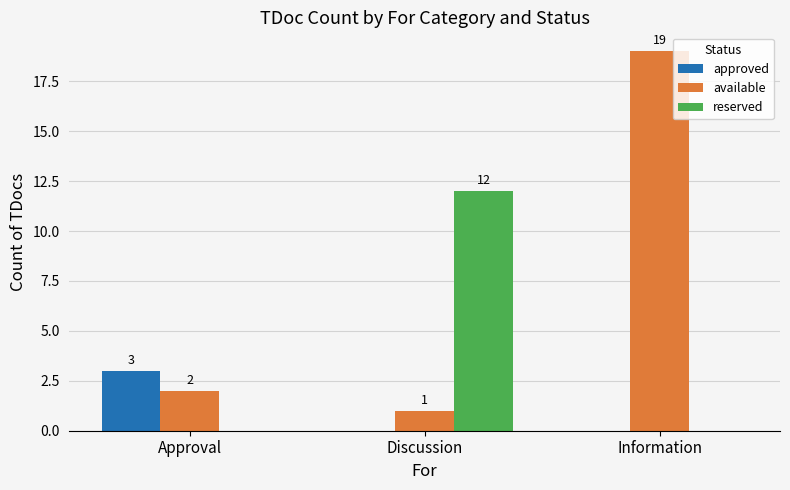

At which label does reserved reach its peak?

Discussion